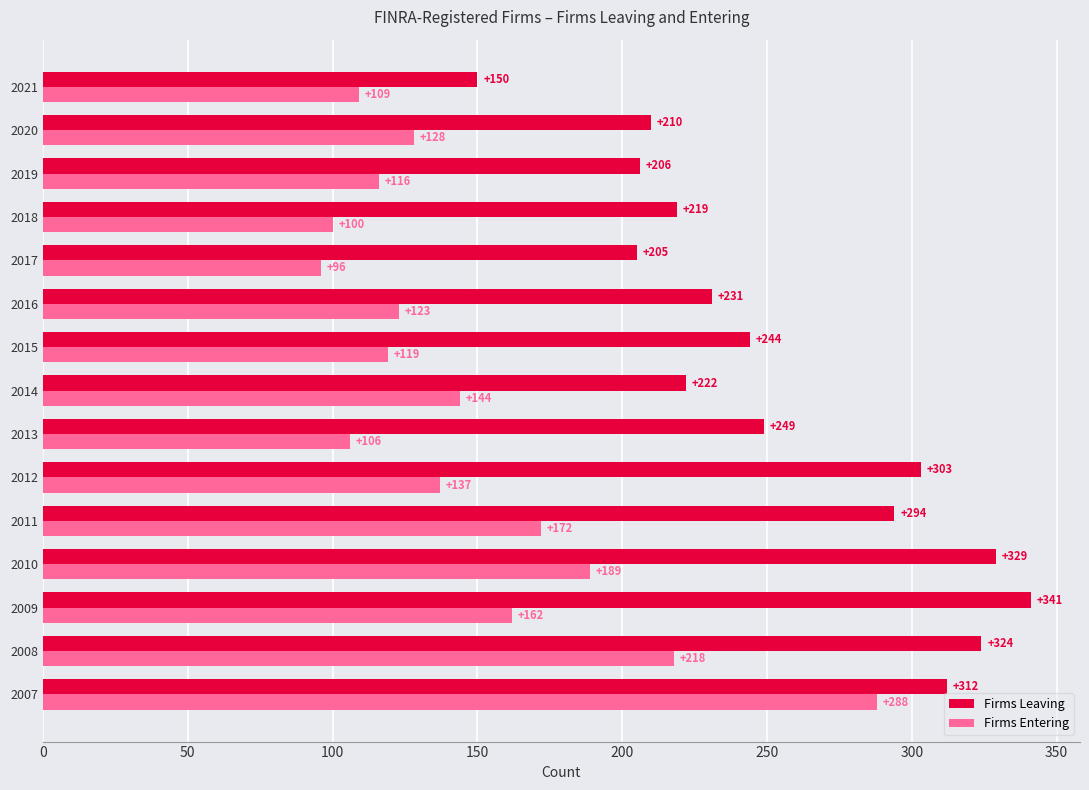

Is it true that Firms Entering equals 189 at 2010?

True